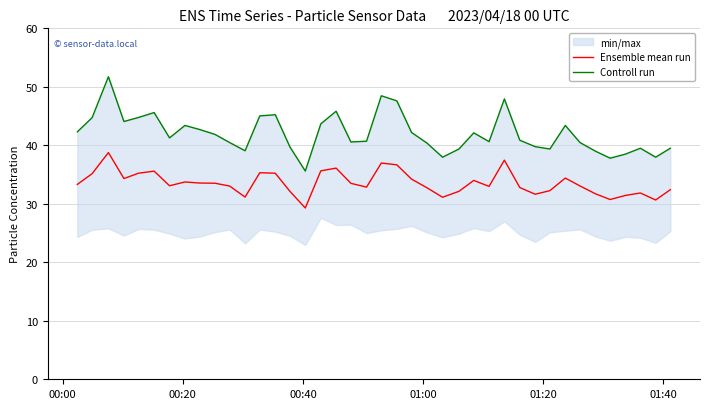

What is the maximum value for Ensemble mean run?

38.8